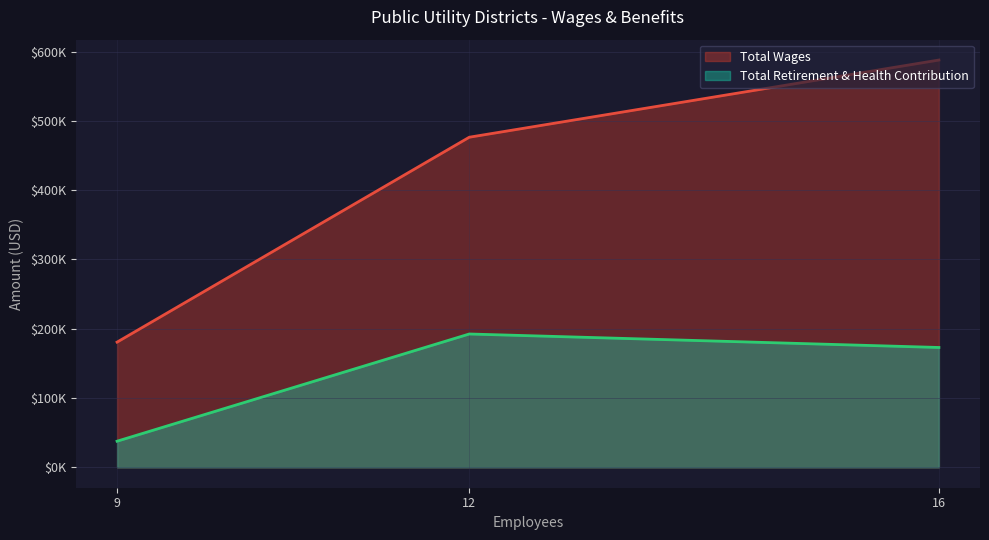

What is the smallest value displayed?

37736